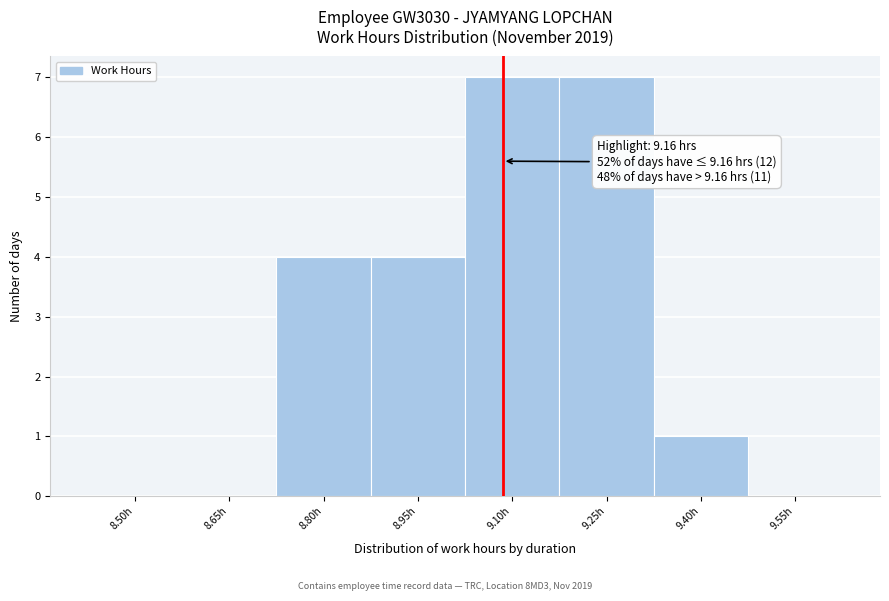

Reading left to right, transcribe all the data shown in this chart.

8.50h=0	8.65h=0	8.80h=4	8.95h=4	9.10h=7	9.25h=7	9.40h=1	9.55h=0